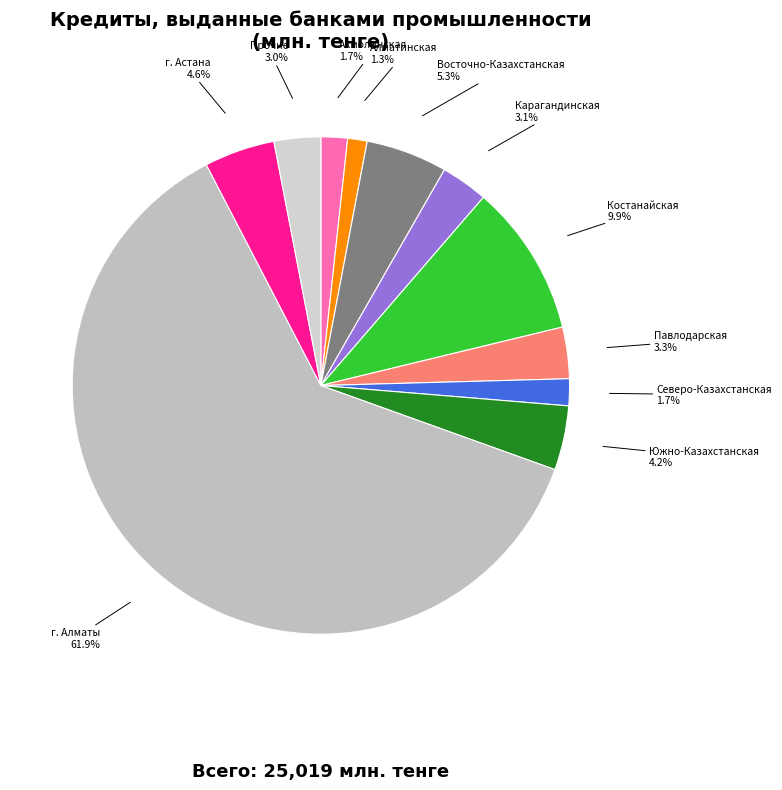

Between Акмолинская and Карагандинская, which is larger?

Карагандинская